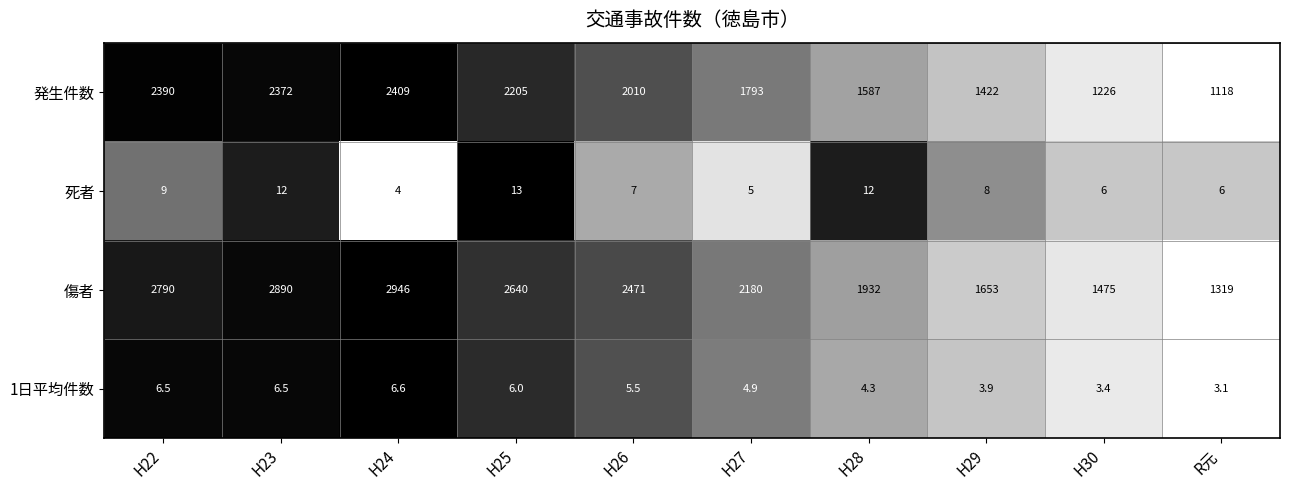

What is the greatest value displayed?

2946.0